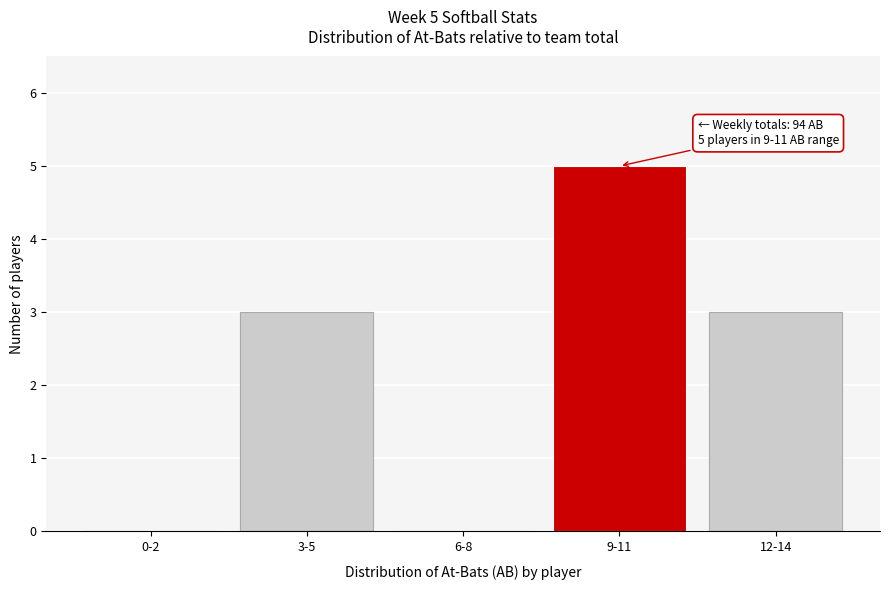

Reading right to left, transcribe all the data shown in this chart.

12-14=3	9-11=5	6-8=0	3-5=3	0-2=0